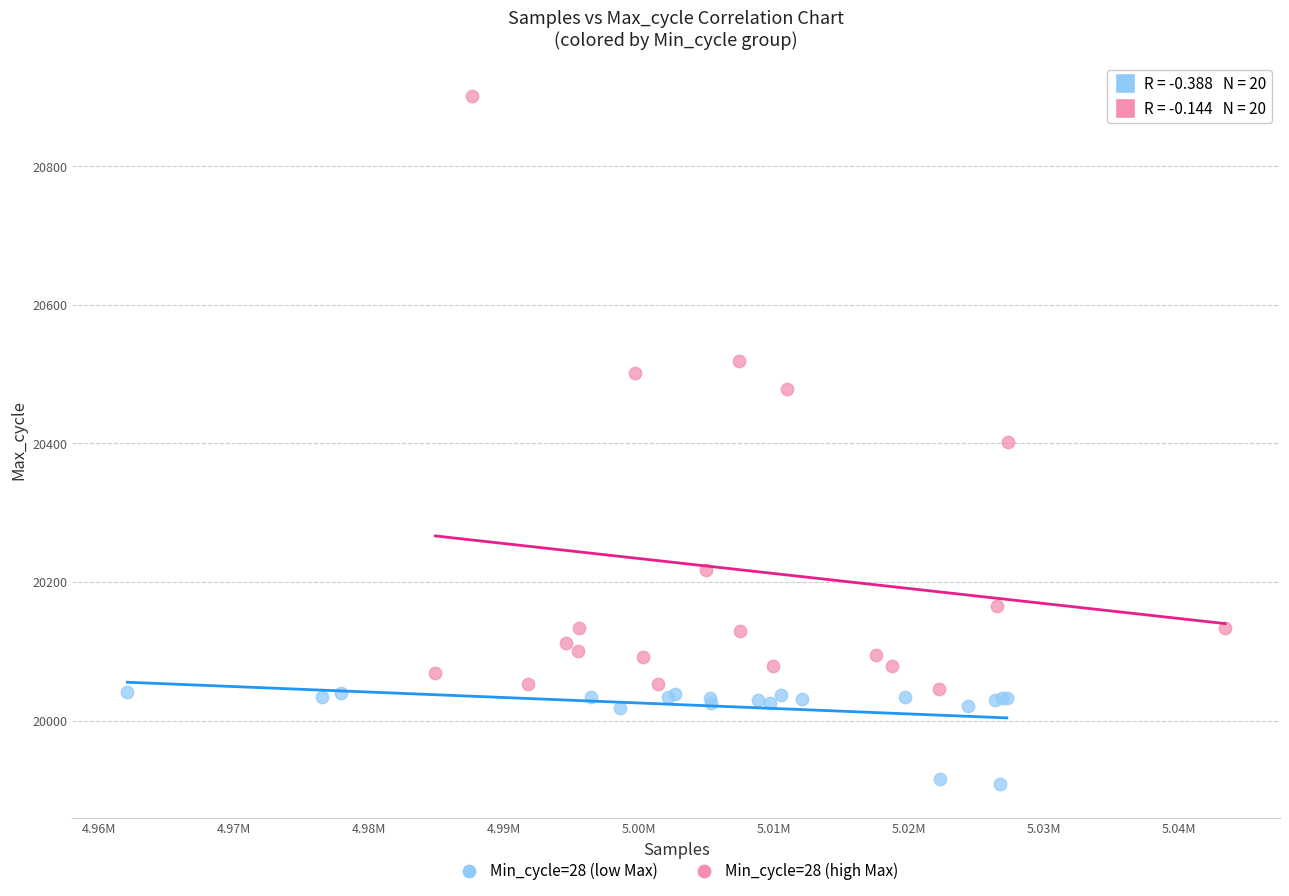

Which series reaches the maximum Y coordinate?

Min_cycle=28 (high Max)